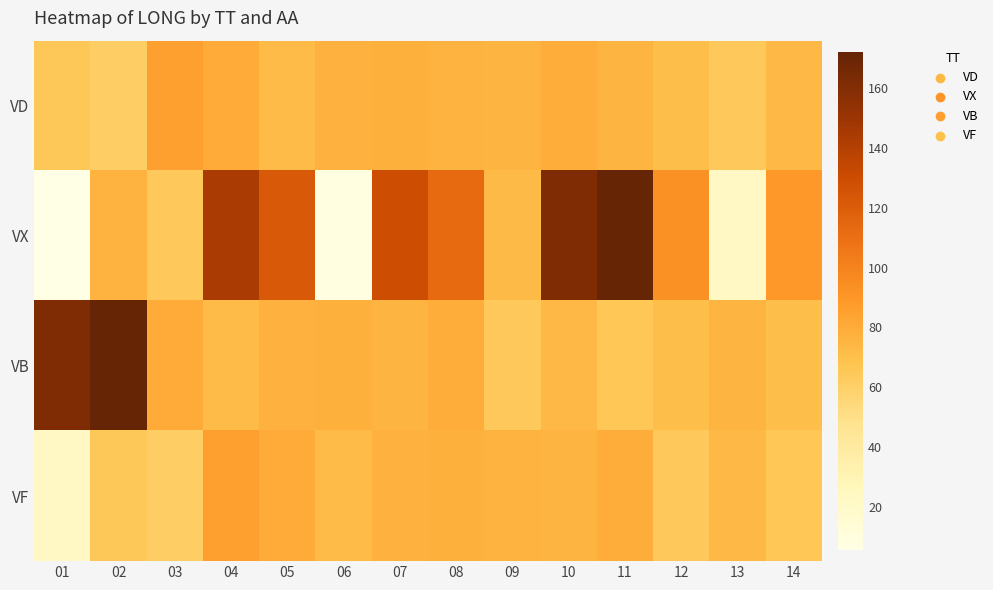

List the series in order of their peak value, lowest first.

VD, VF, VX, VB